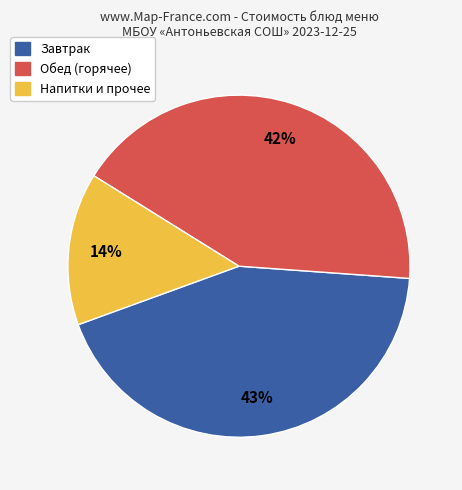

To the nearest percent, what is the average slice percentage?

33%